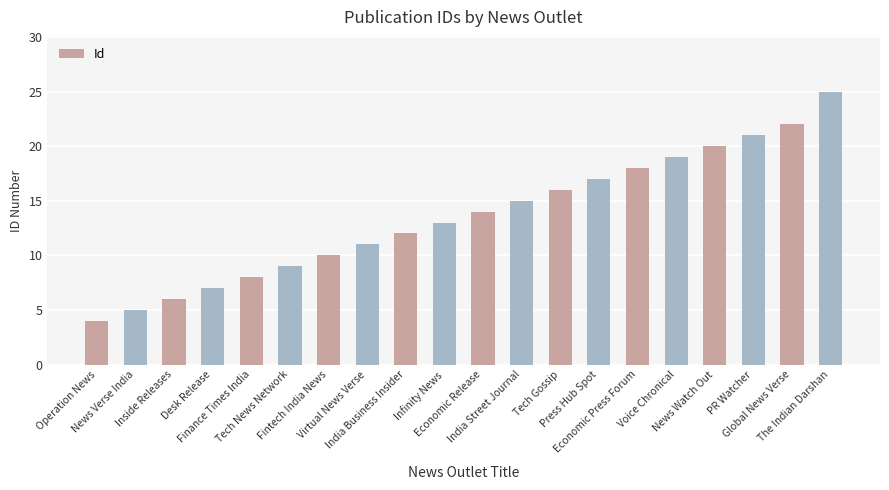

Reading right to left, extract all data points from this chart.

The Indian Darshan=25	Global News Verse=22	PR Watcher=21	News Watch Out=20	Voice Chronical=19	Economic Press Forum=18	Press Hub Spot=17	Tech Gossip=16	India Street Journal=15	Economic Release=14	Infinity News=13	India Business Insider=12	Virtual News Verse=11	Fintech India News=10	Tech News Network=9	Finance Times India=8	Desk Release=7	Inside Releases=6	News Verse India=5	Operation News=4